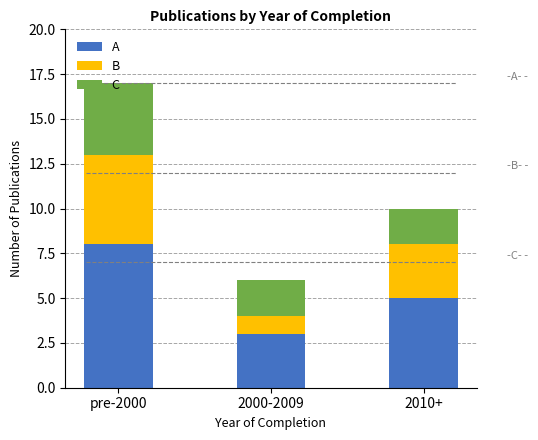

What is the lowest value of the A series?

3